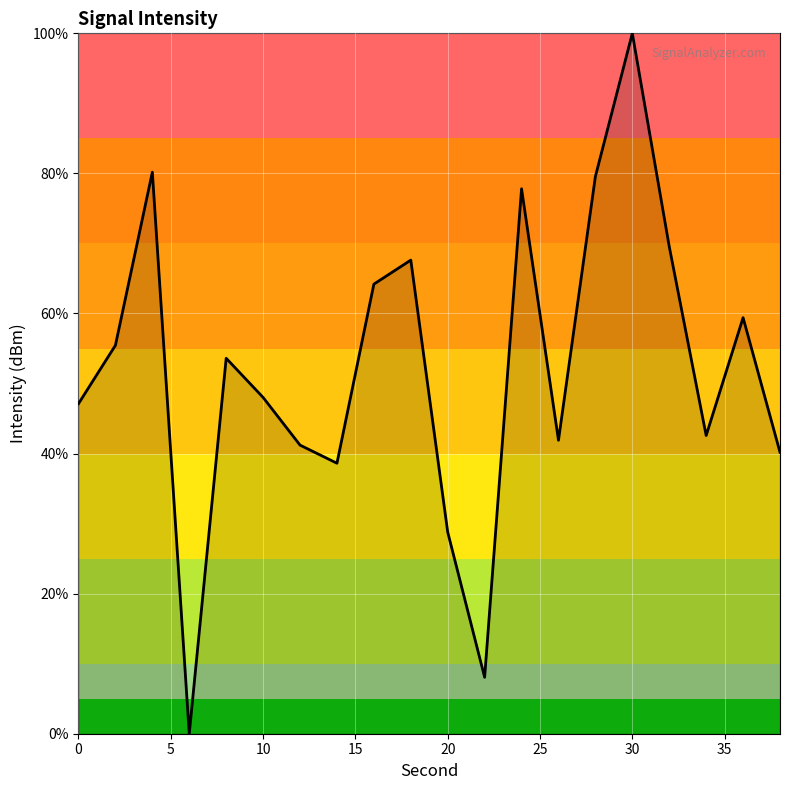

What is the difference between the maximum and minimum values?

100.0